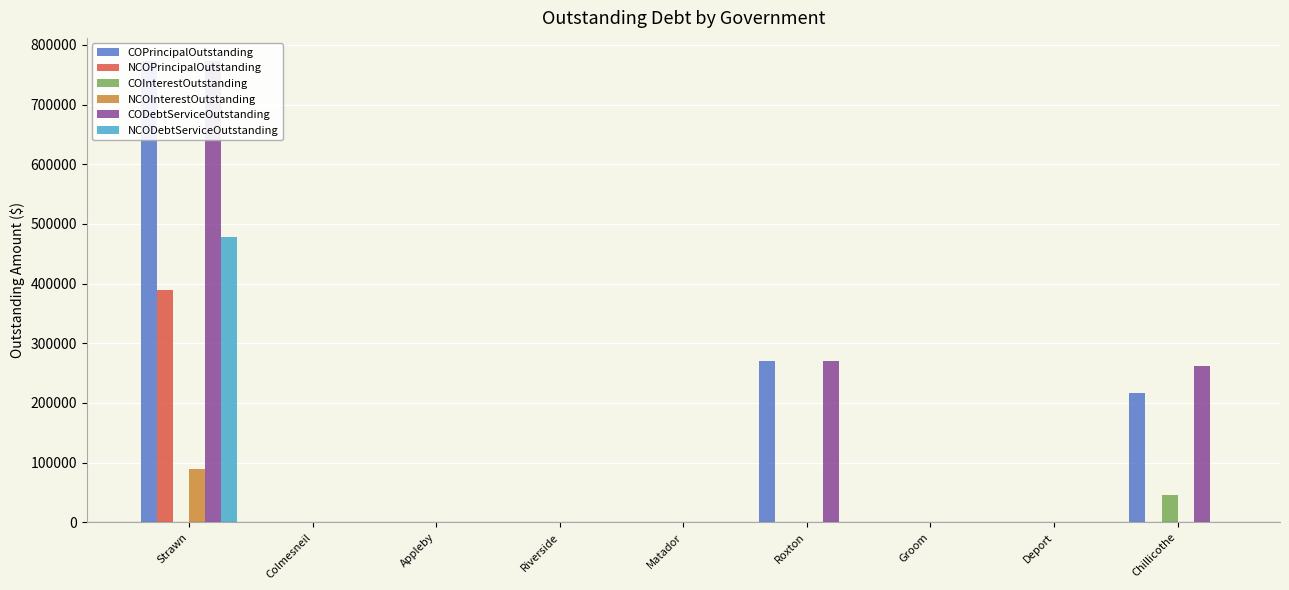

What is the greatest value displayed?

773000.0